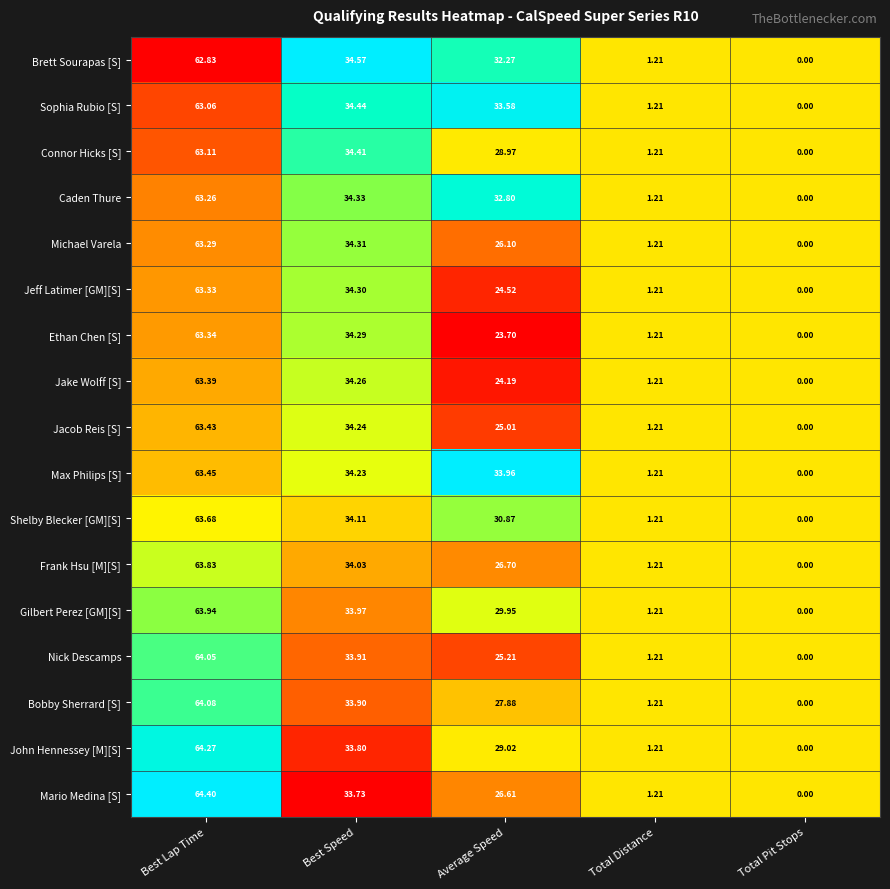

Is the value of John Hennessey [M][S] at Total Distance greater than the value of Frank Hsu [M][S] at Average Speed?

No